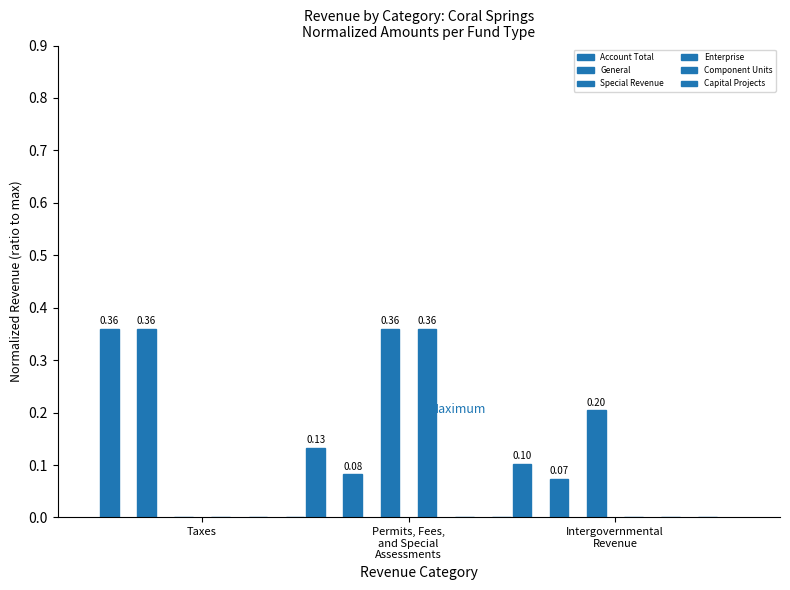

What is the total value across all series at Taxes?

0.7